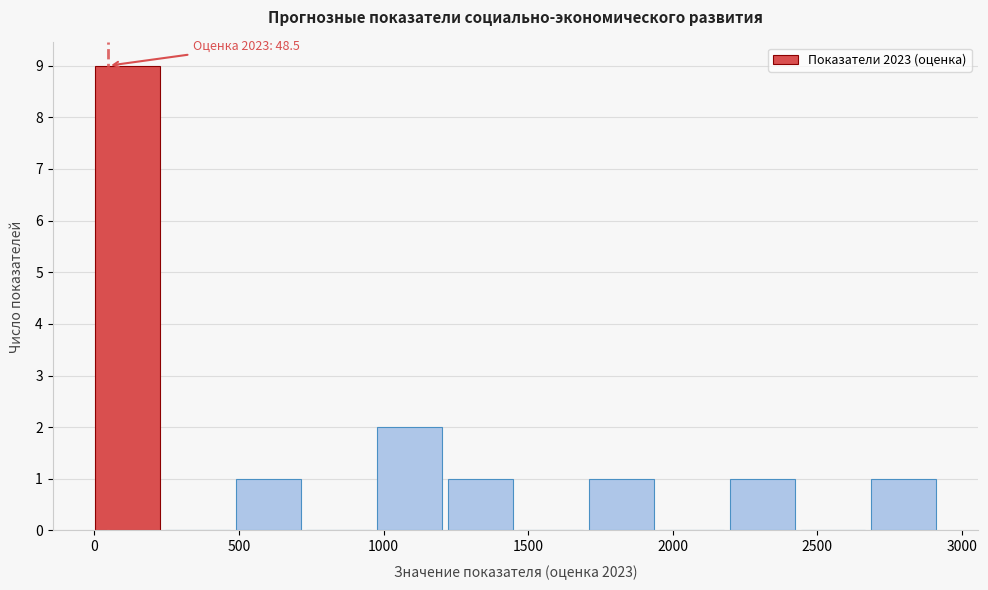

Over which range of the x-axis is the bar tallest?

0 to 250